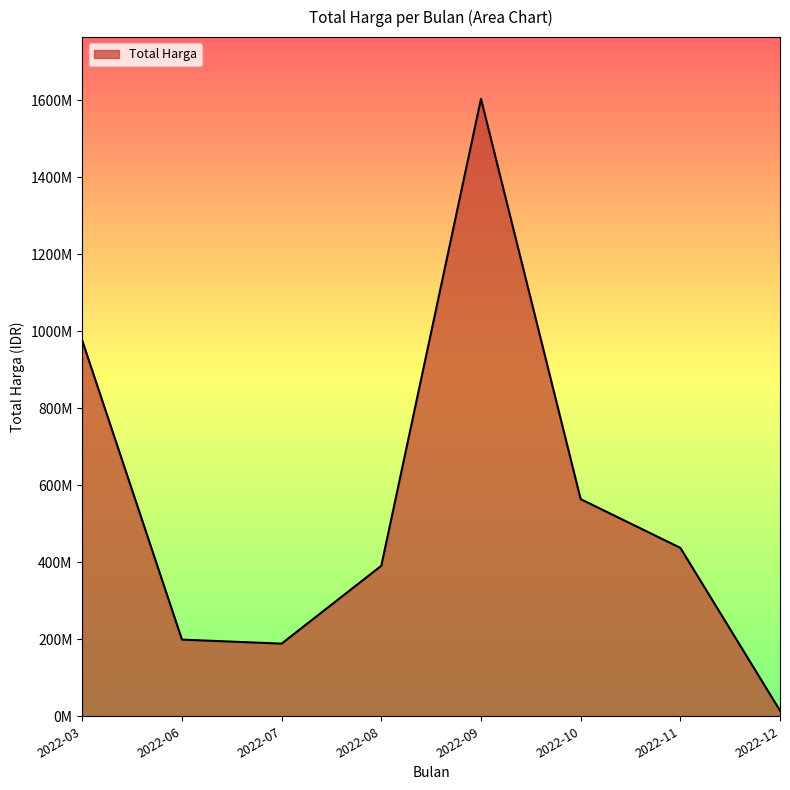

Which category has the lowest value across all series?

2022-12